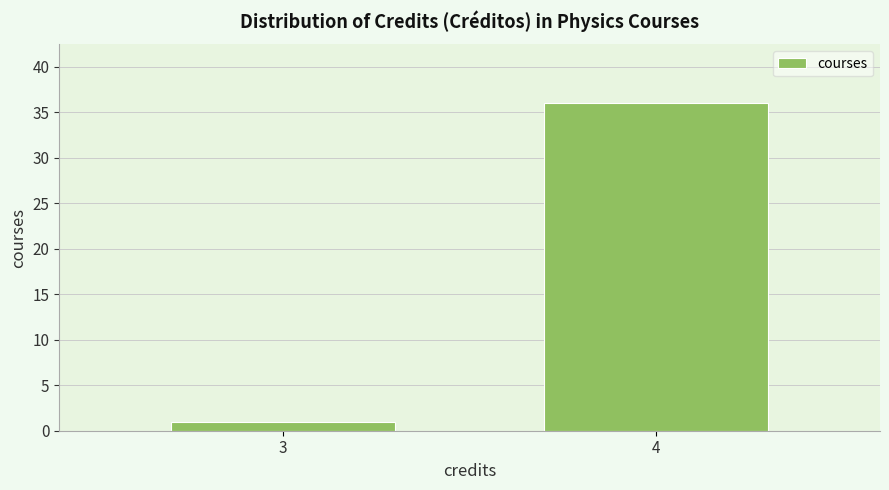

Reading right to left, extract all data points from this chart.

4=36	3=1